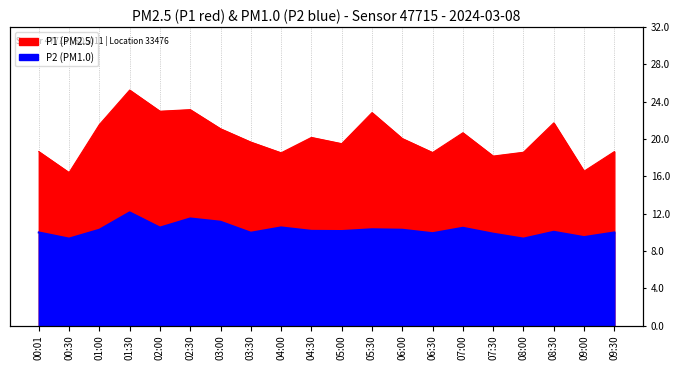

Which series changed the most between 02:30 and 05:00?

P1